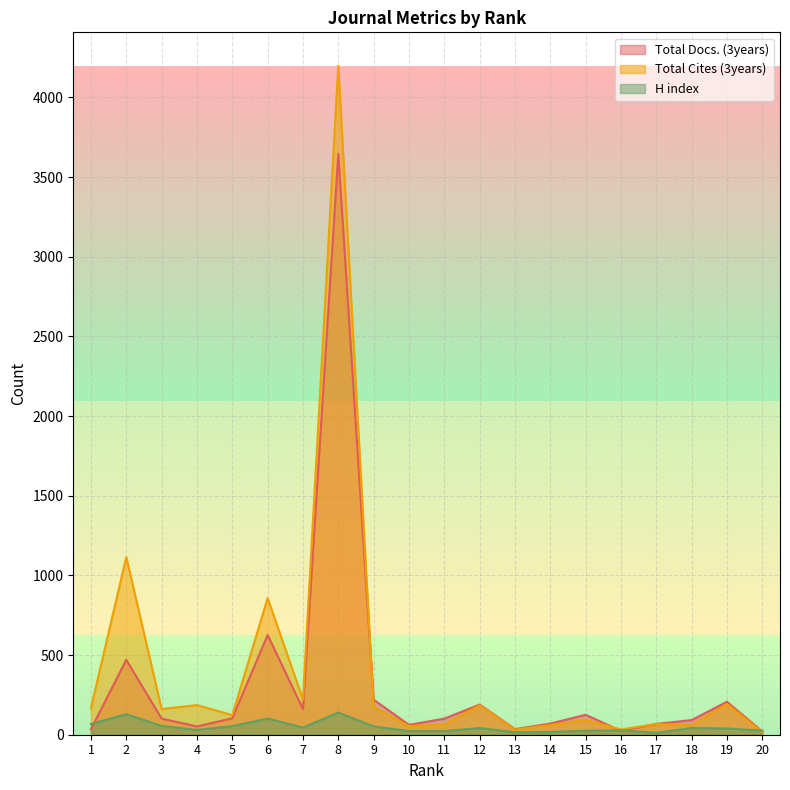

How many interior local valleys does the Total Docs. (3years) series have?

5